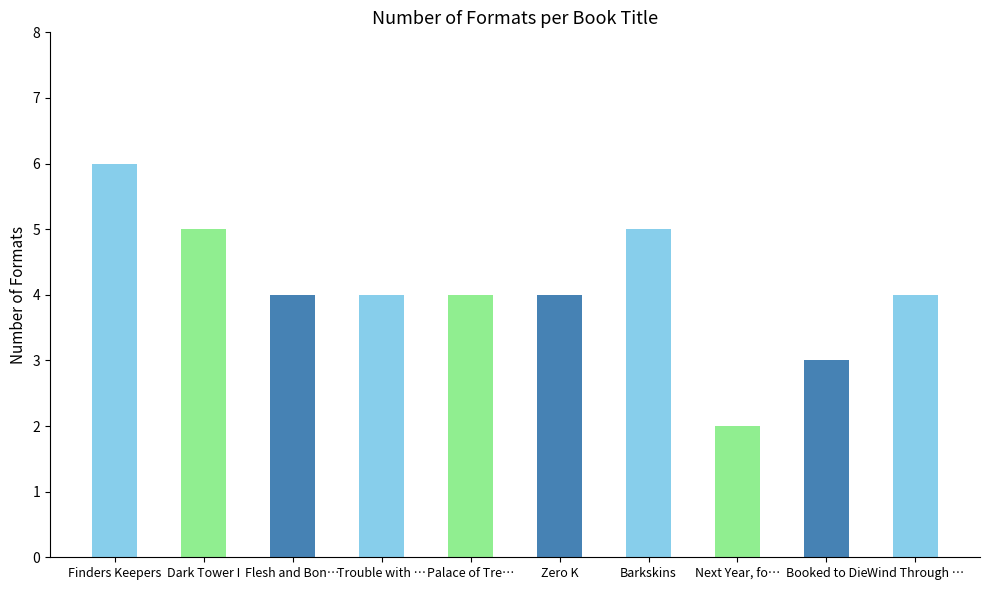

What is the minimum value shown in the chart?

2